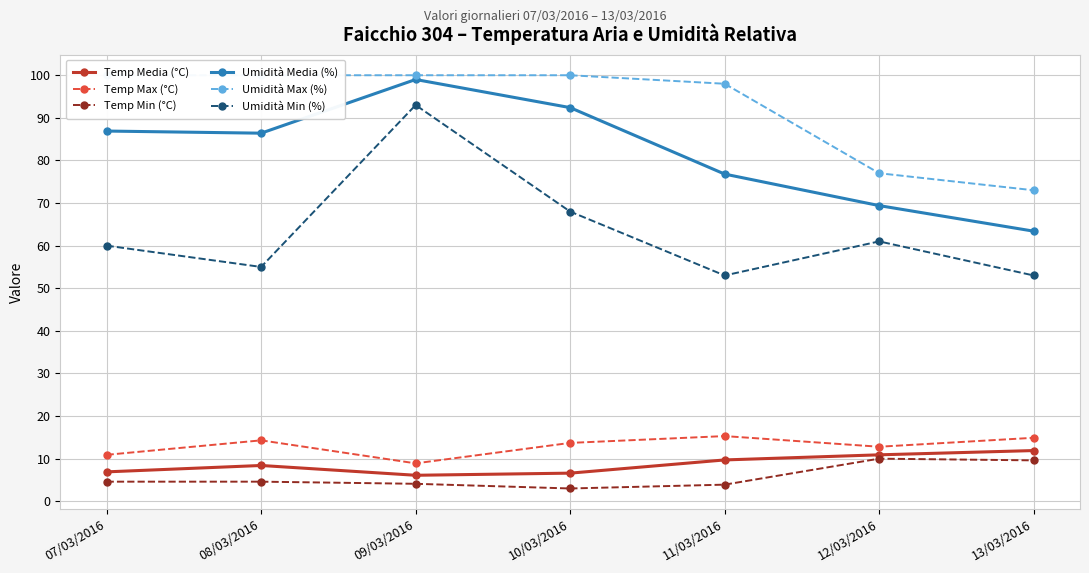

At which label is Temp Min (°C) closest to 6?

07/03/2016